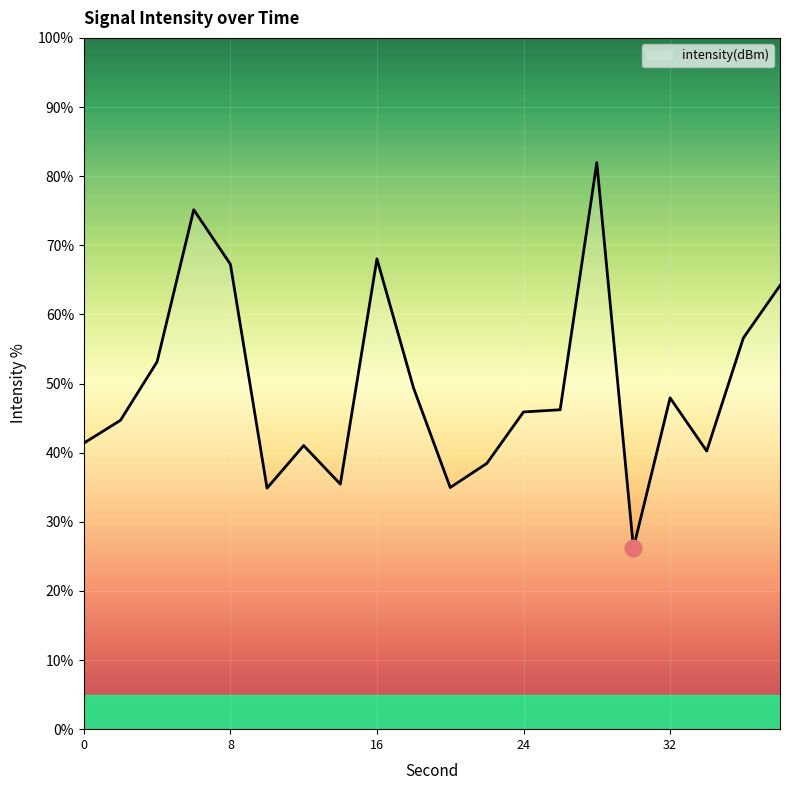

What is the average value?

49.6